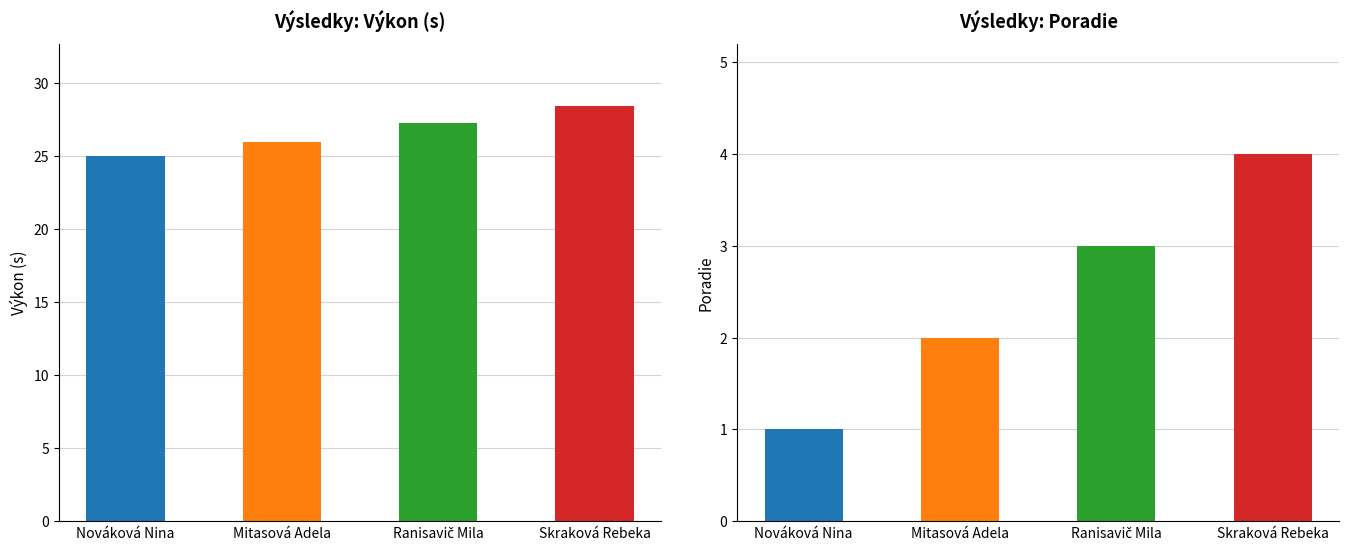

Rank the series by their average value, from highest to lowest.

Výkon, Poradie